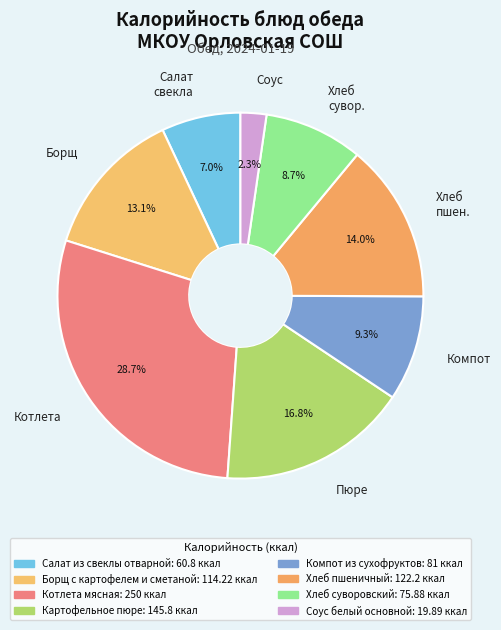

Rank the categories by value from lowest to highest.

Соус, Салат свекла, Хлеб сувор., Компот, Борщ, Хлеб пшен., Пюре, Котлета